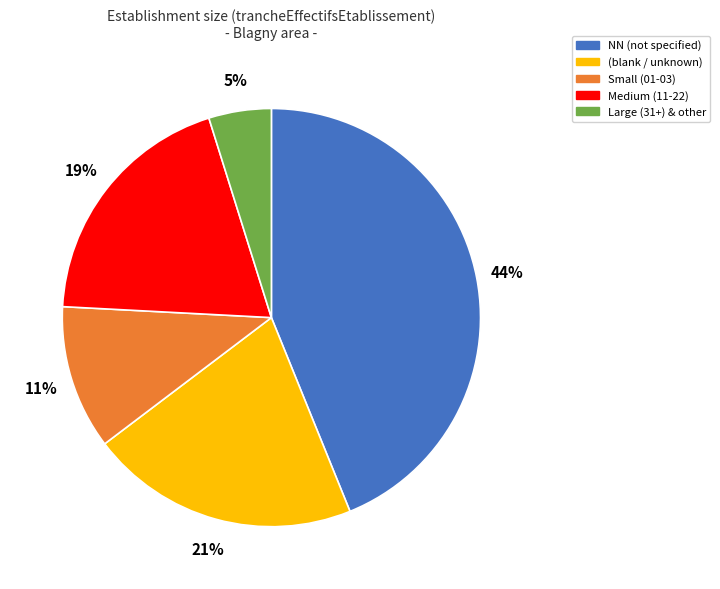

Rank the categories by value from lowest to highest.

Large (31+) & other, Small (01-03), Medium (11-22), (blank / unknown), NN (not specified)